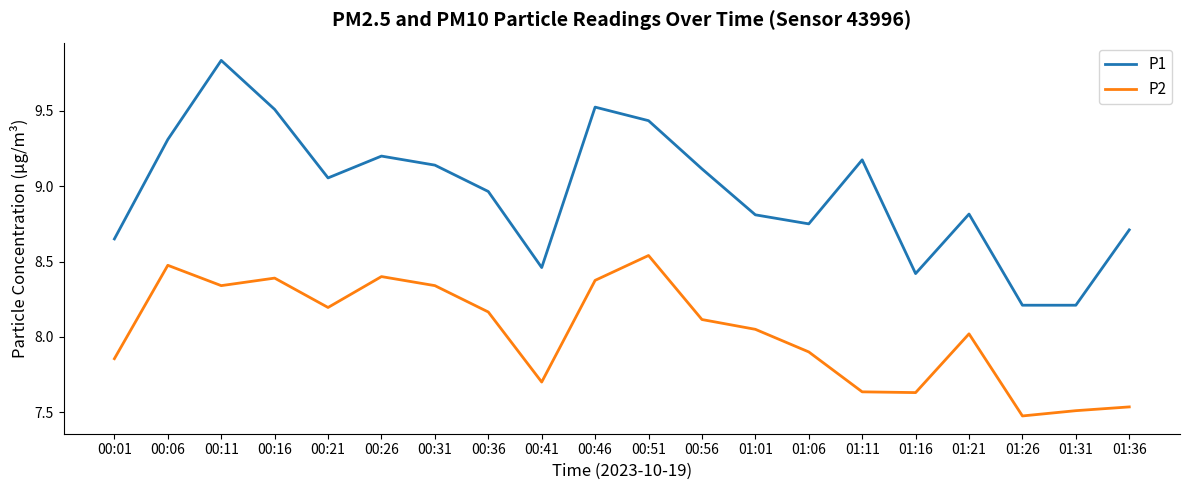

Count the number of categories in the chart.

20